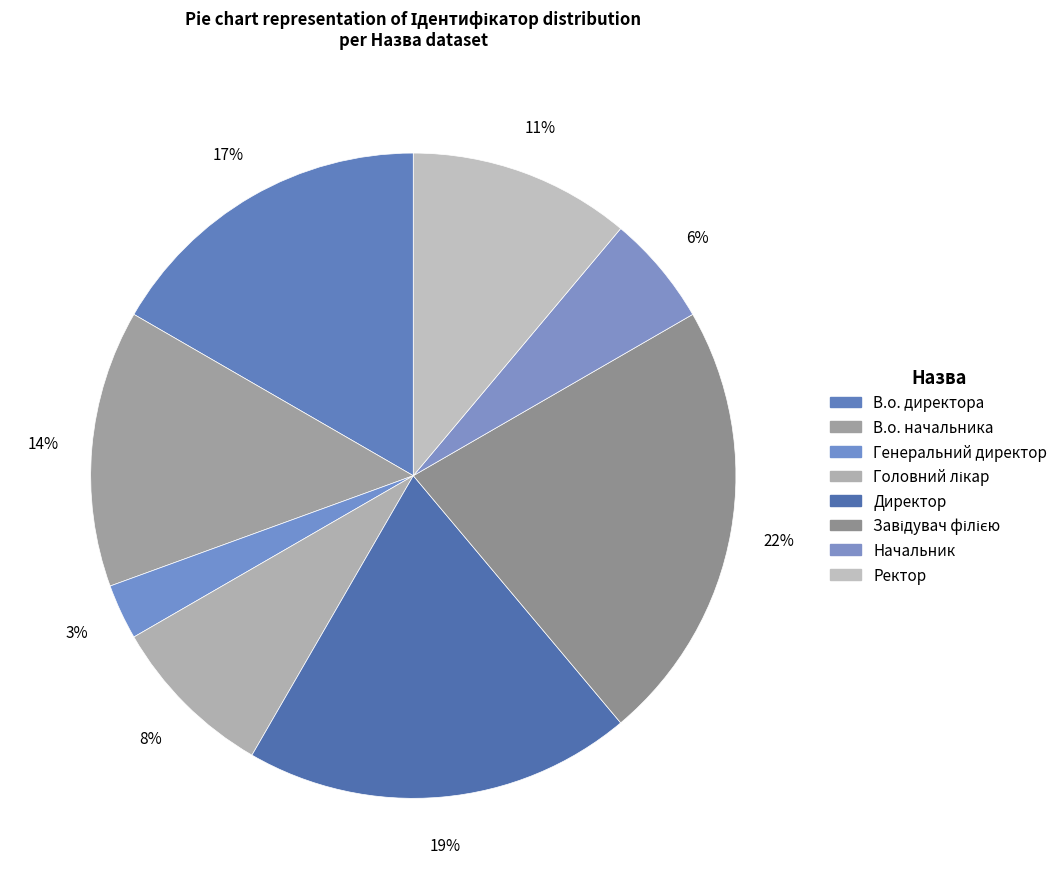

To the nearest percent, what is the combined percentage of В.о. начальника and Головний лікар?

22%